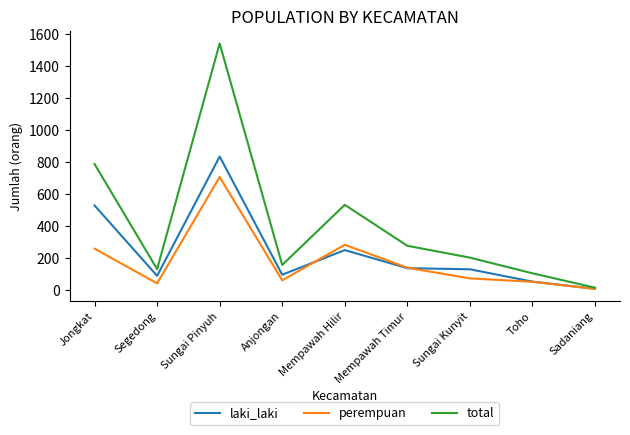

What is the total value across all series at Toho?

210